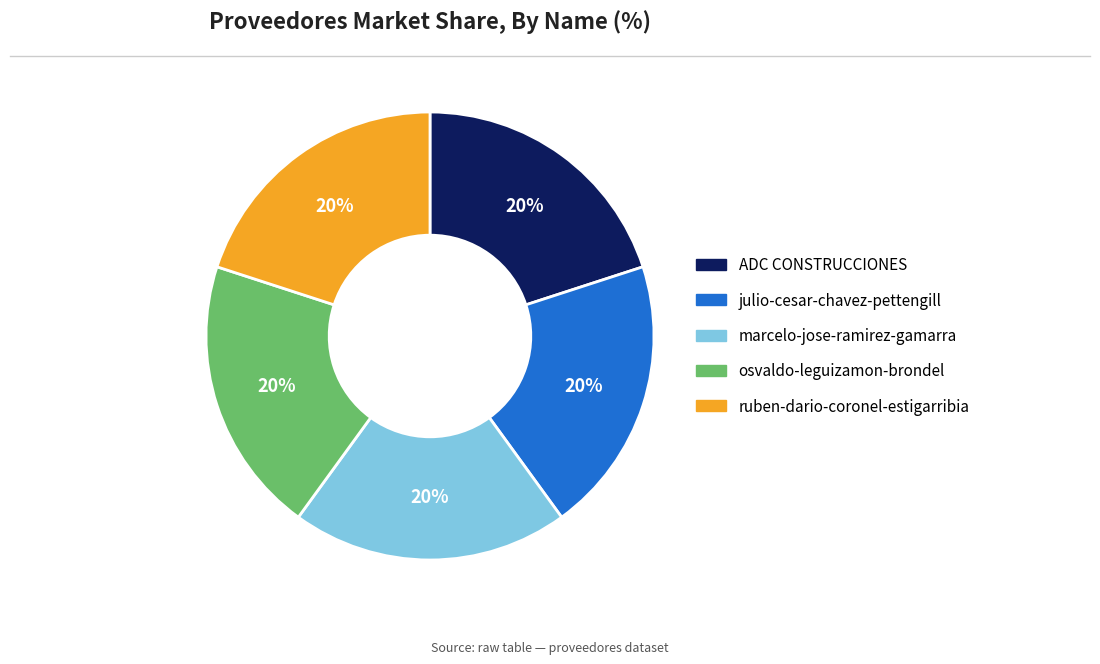

To the nearest percent, what is the combined percentage of ruben-dario-coronel-estigarribia and osvaldo-leguizamon-brondel?

40%